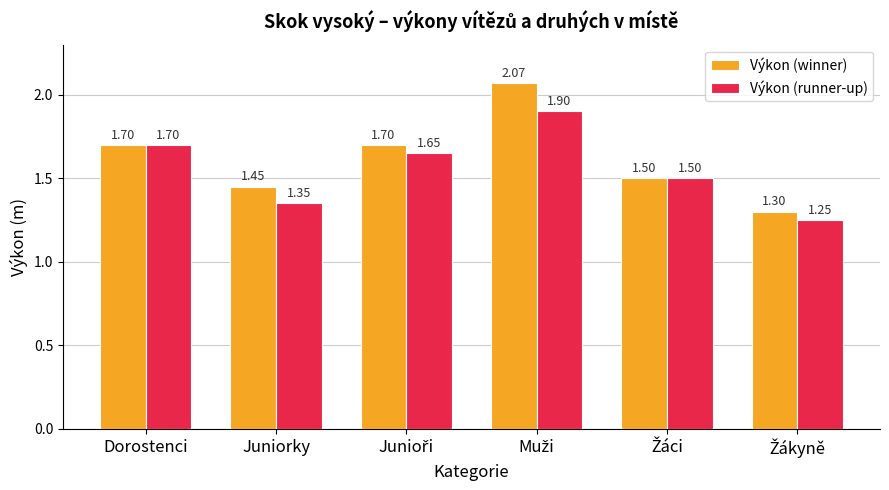

How many groups of bars are there?

6